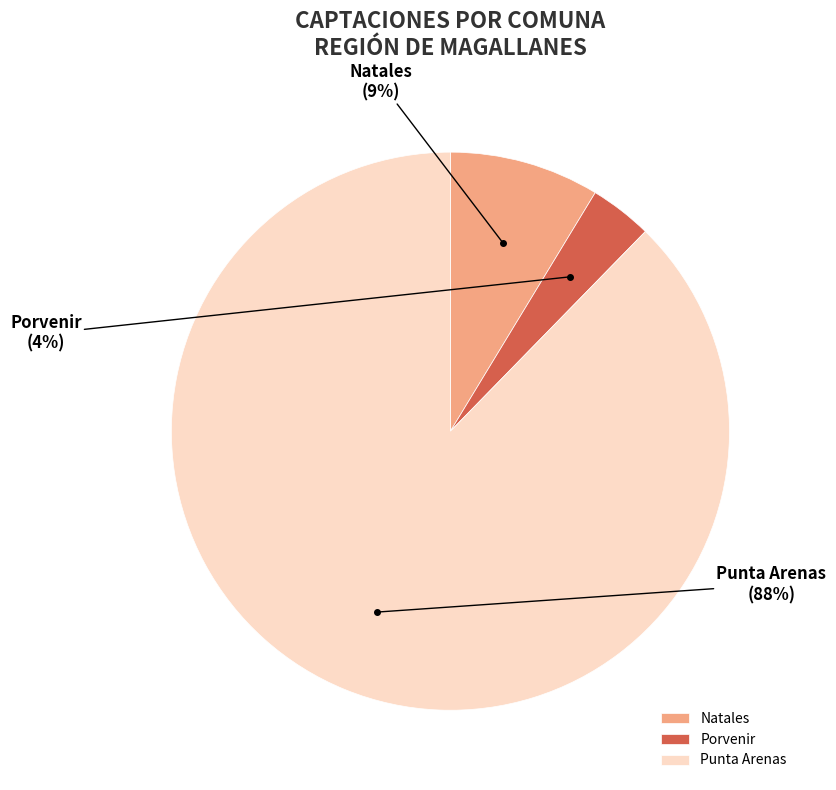

How many segments does this pie chart have?

3